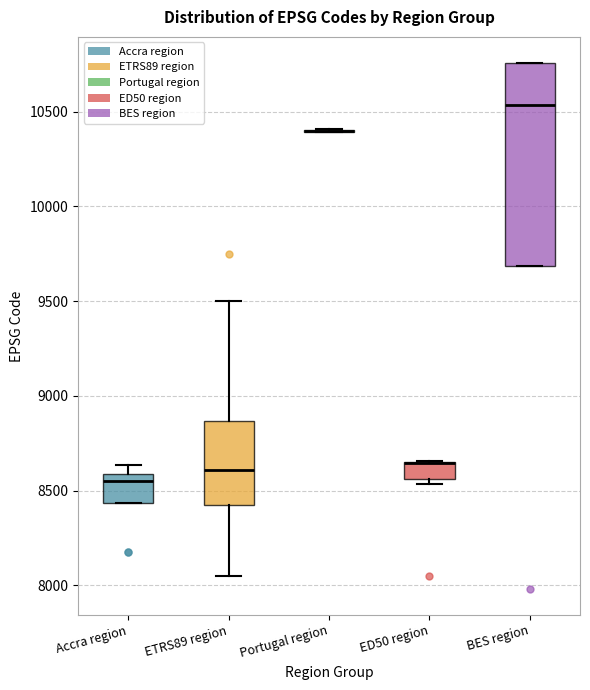

Reading left to right, read every box against the y-axis: the position of its median line, the range the box covers, and the ends of its whiskers. The values are not printed on the chart, so give them approximately, as read against the axis.

Accra region: median 8550, box 8450 to 8600, whiskers 8450 to 8650
ETRS89 region: median 8600, box 8400 to 8850, whiskers 8050 to 9500
Portugal region: box collapsed to a line at 10400, whiskers 10400 to 10400
ED50 region: median 8650 (drawn on the box's upper edge), box 8550 to 8650, whiskers 8550 (just below the box's lower edge) to 8650
BES region: median 10550, box 9700 to 10750, whiskers 9700 to 10750